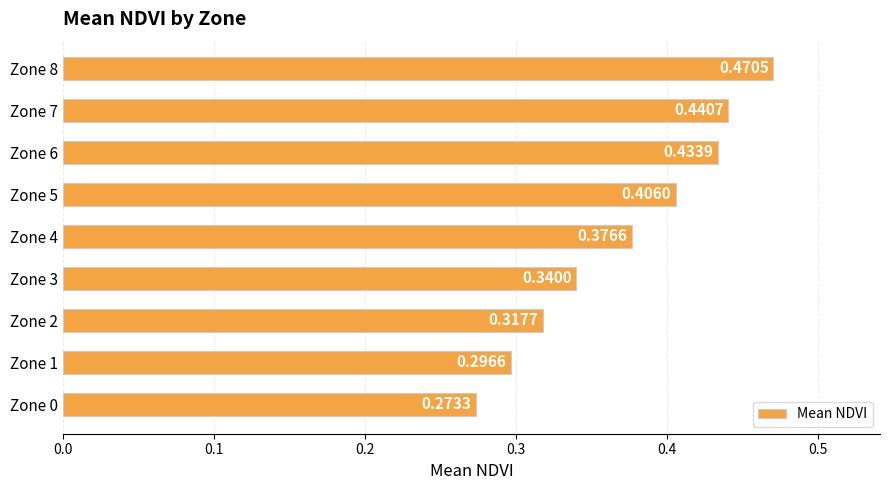

What is the sum of the values at Zone 6 and Zone 0?

0.7